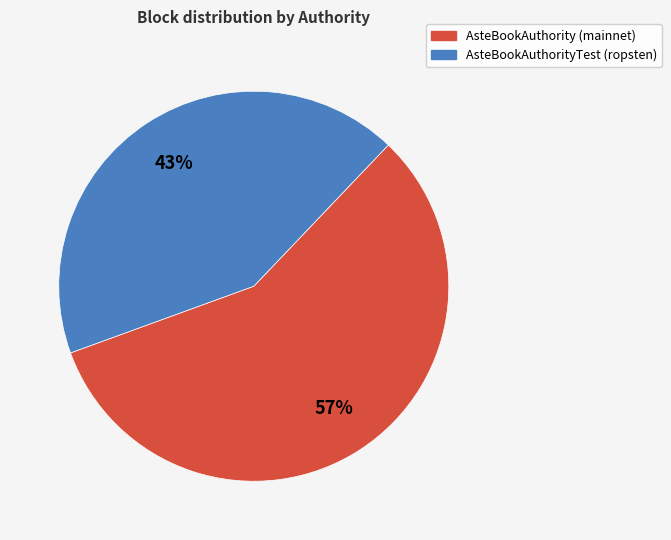

Does any single category account for the majority?

Yes